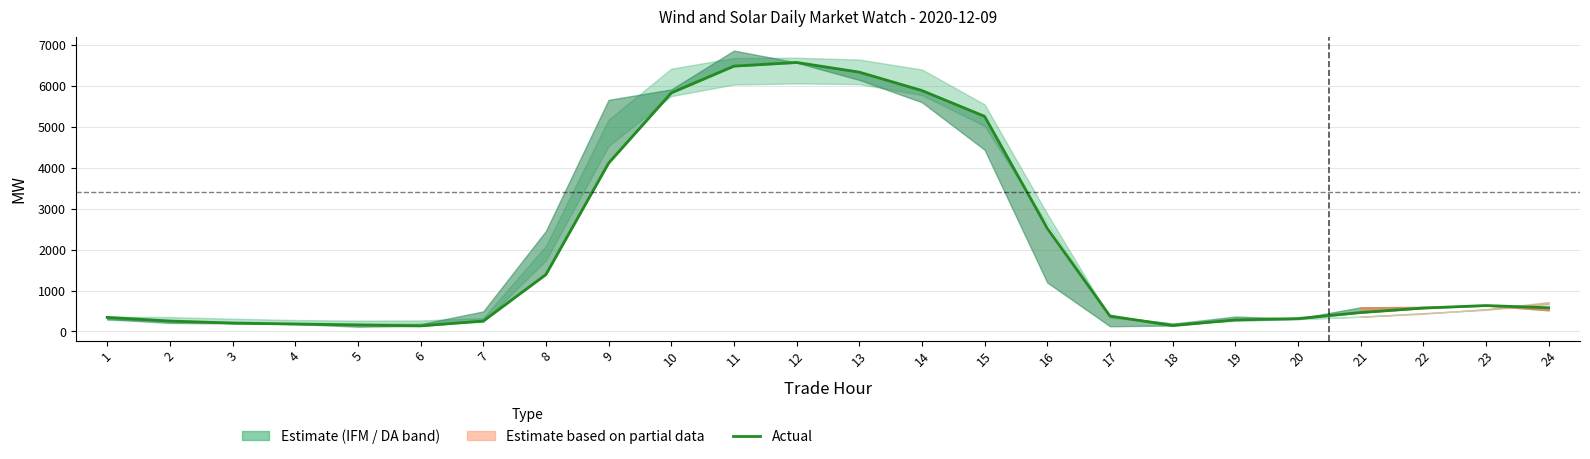

What is the value of the 1st point from the left?

343.6